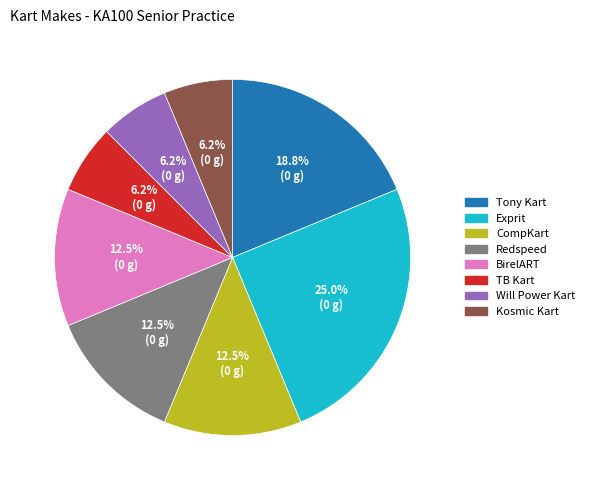

Does any single category account for the majority?

No